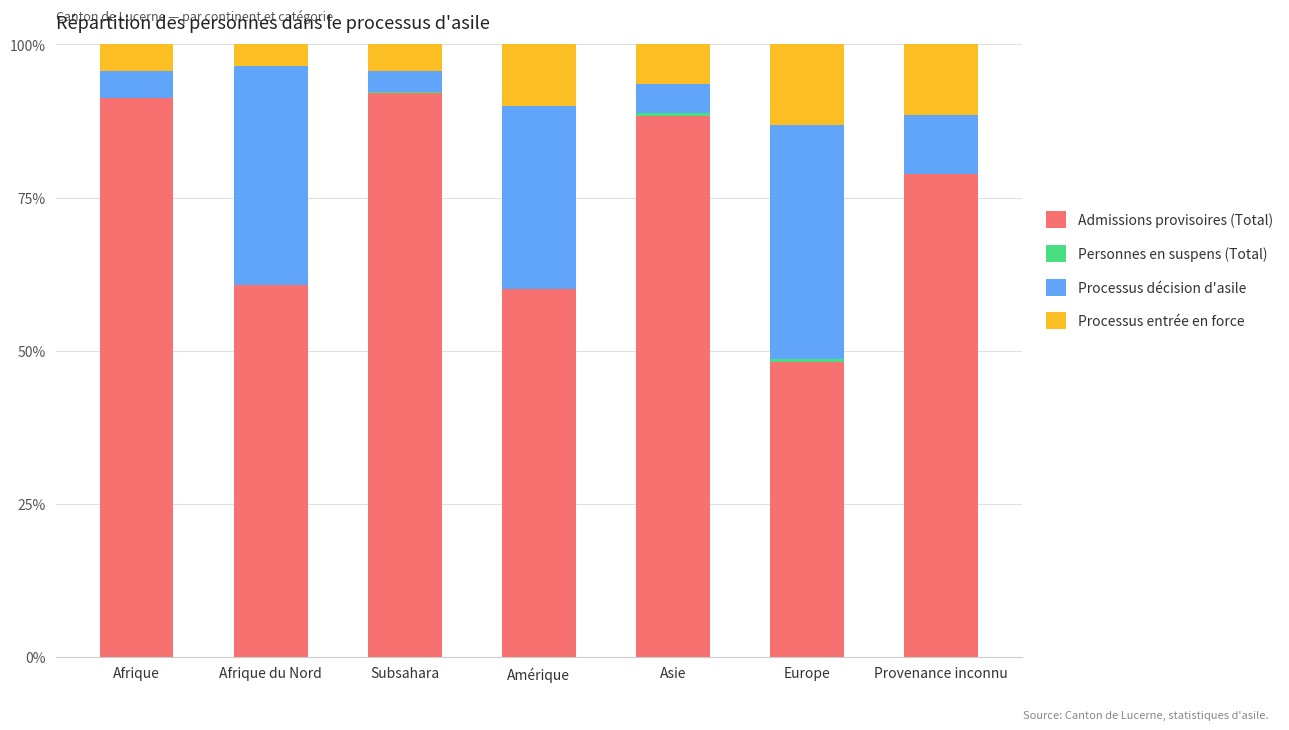

Are the bars horizontal?

No